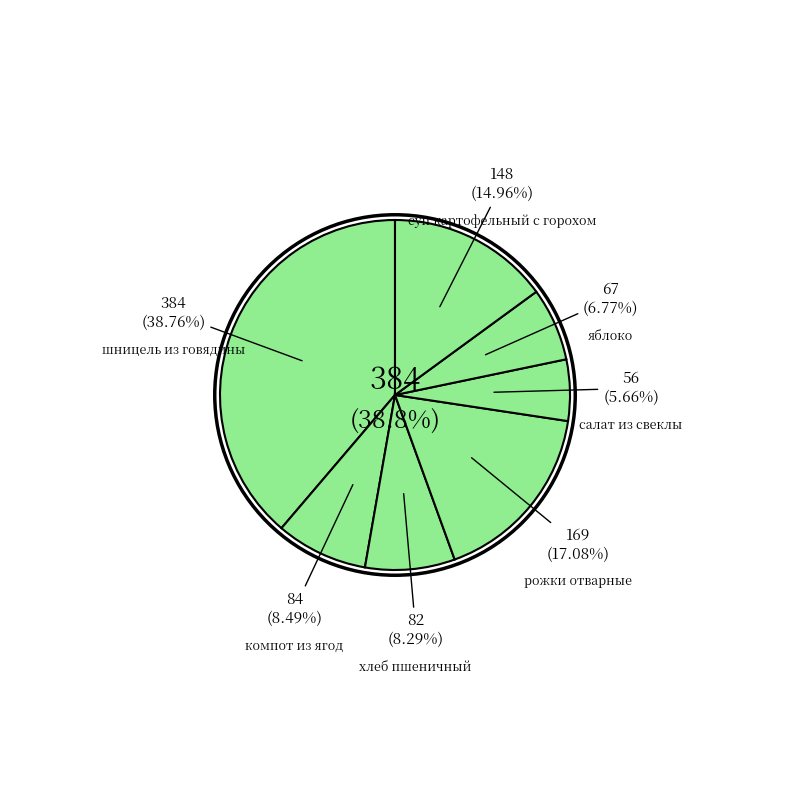

The яблоко slice represents 7% of the pie. True or false?

True